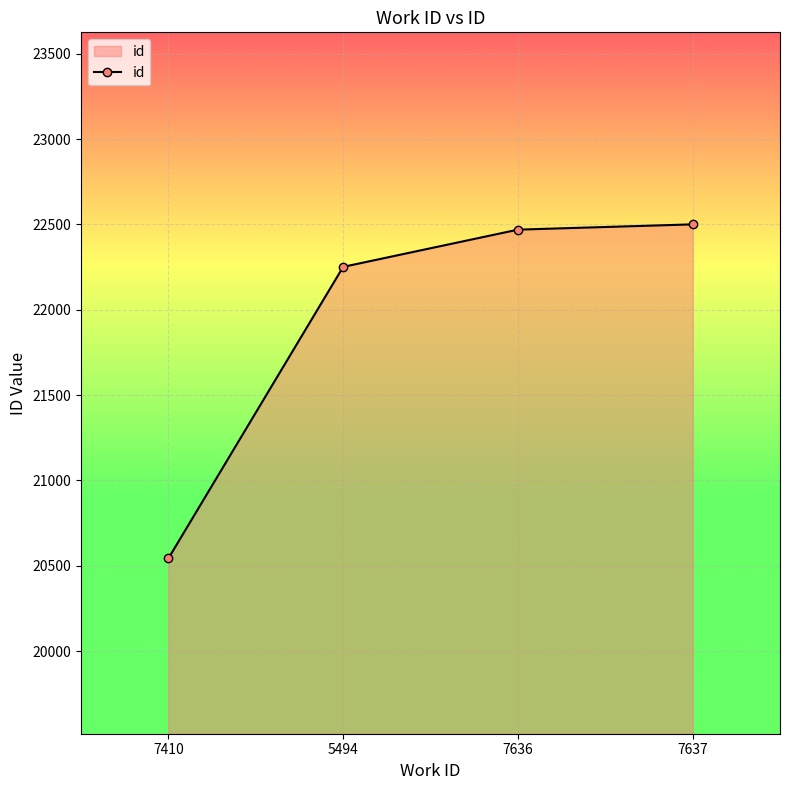

Count the number of data series in this chart.

1